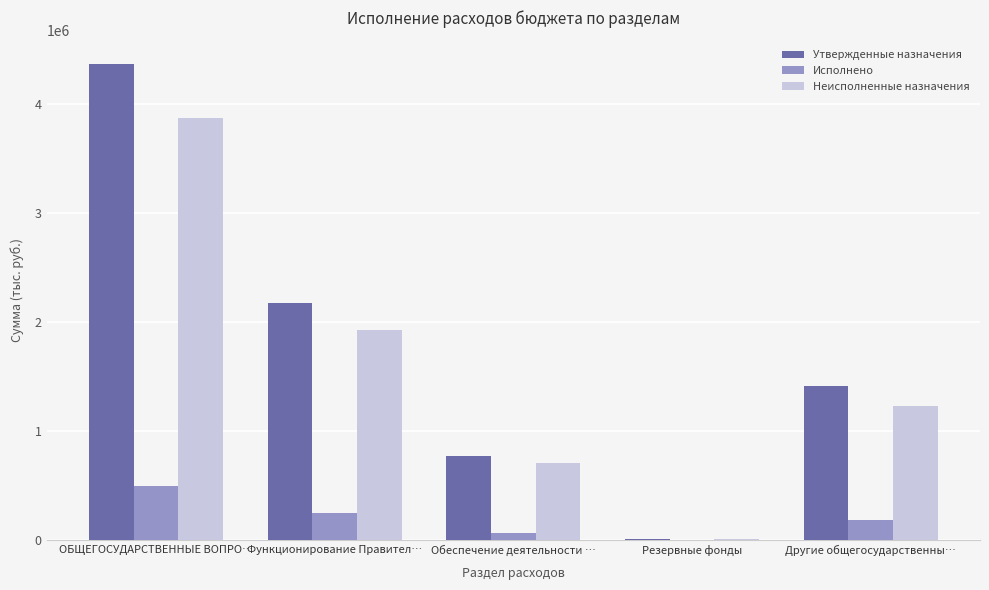

What is the spread (max minus min) of values at Другие общегосударственны…?

1229869.0